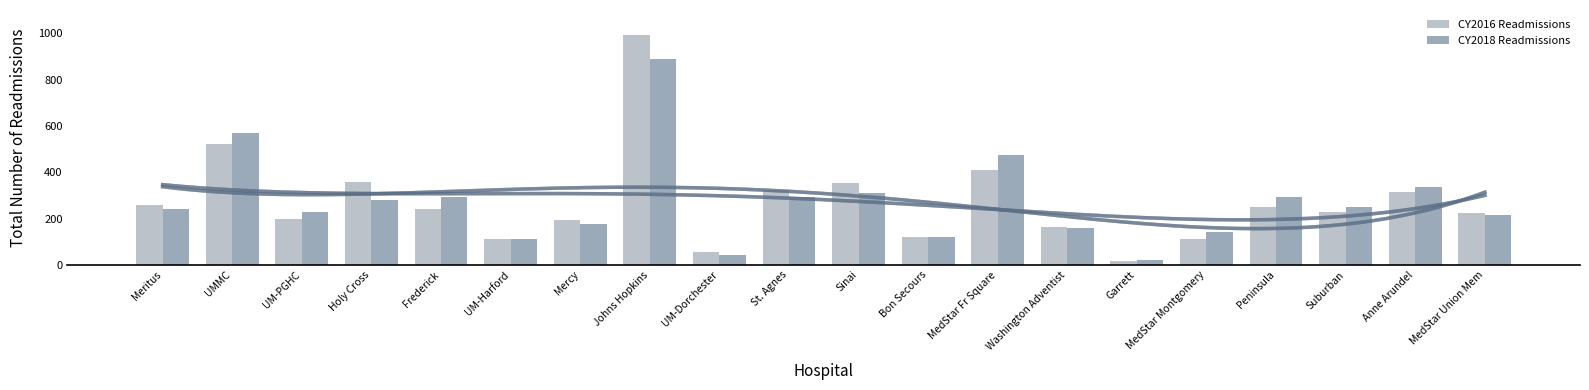

What is the difference between the maximum and minimum values in the CY2018 Readmissions series?

870